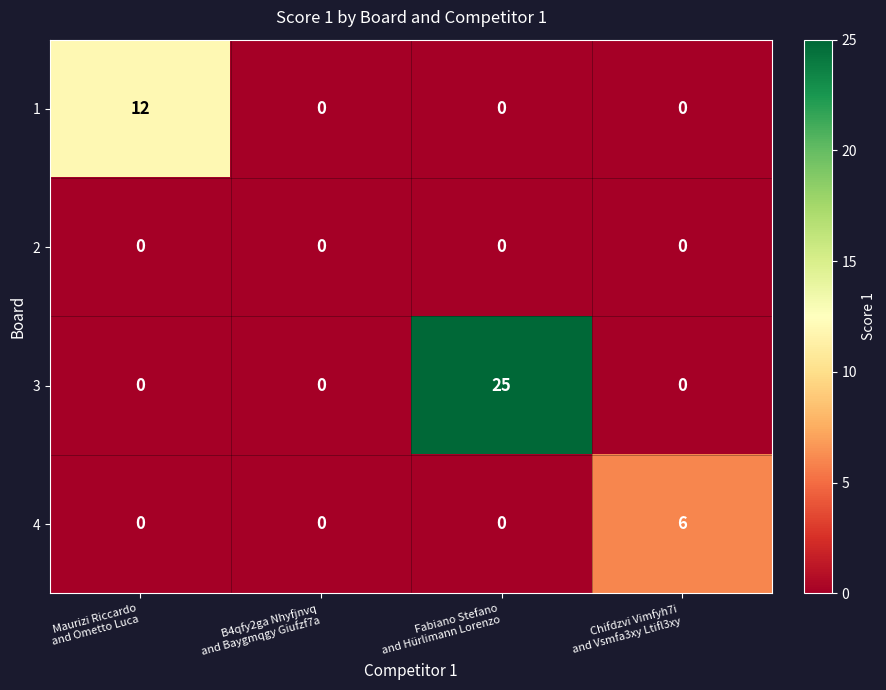

Reading left to right, transcribe all the data shown in this chart.

1: 12	0	0	0
2: 0	0	0	0
3: 0	0	25	0
4: 0	0	0	6